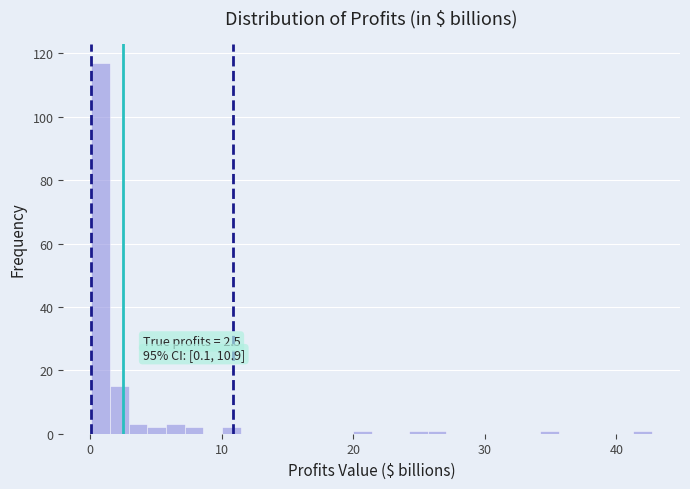

Around what value on the x-axis is the tallest bar? Give the approximate position of its centre, as read against the axis.

1